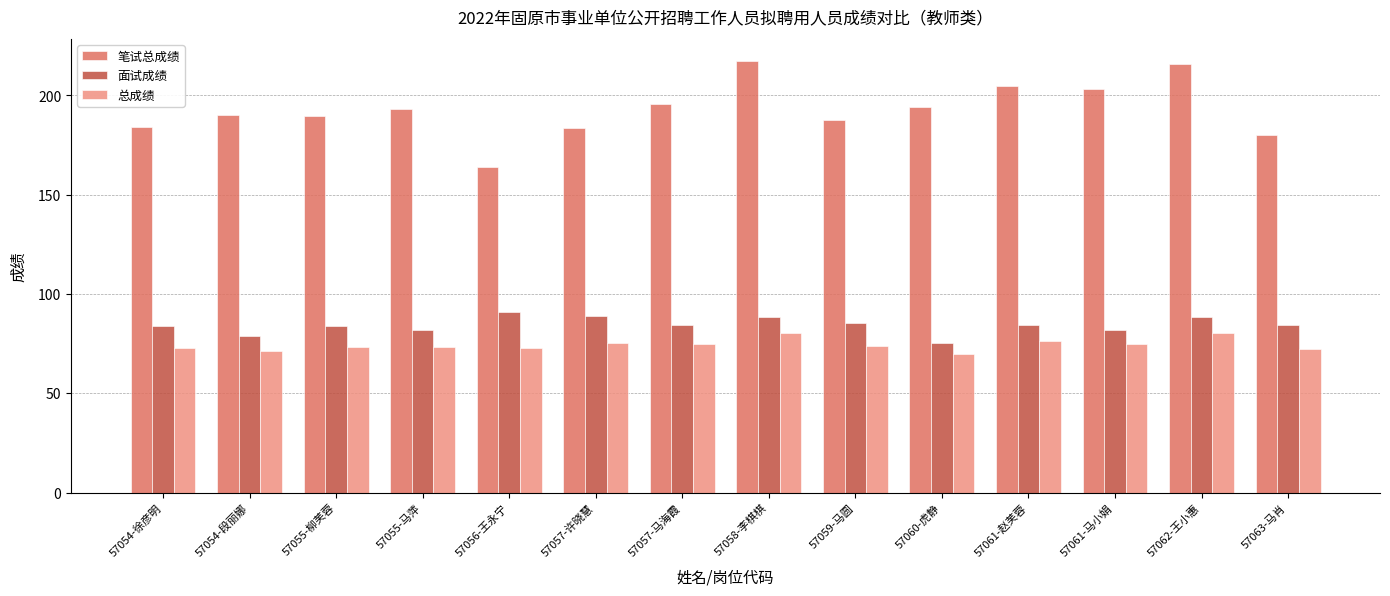

How many series are shown in this chart?

3